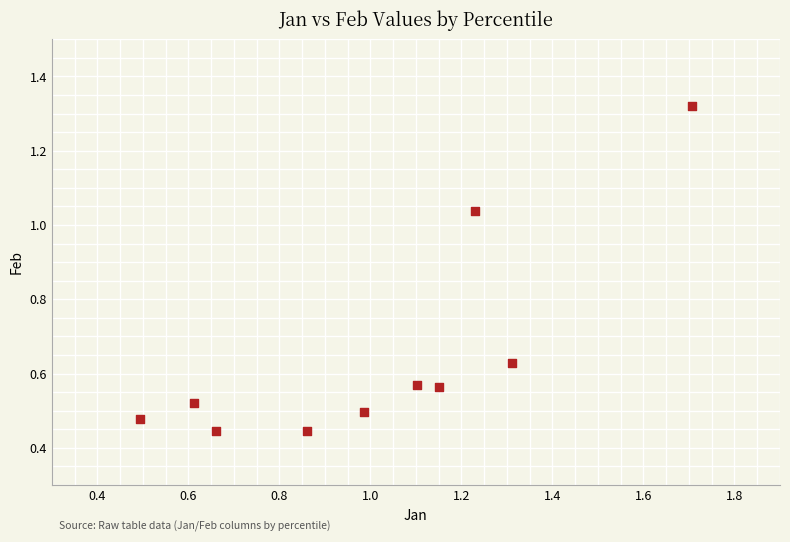

What is the range of Y values (max minus min)?

0.9